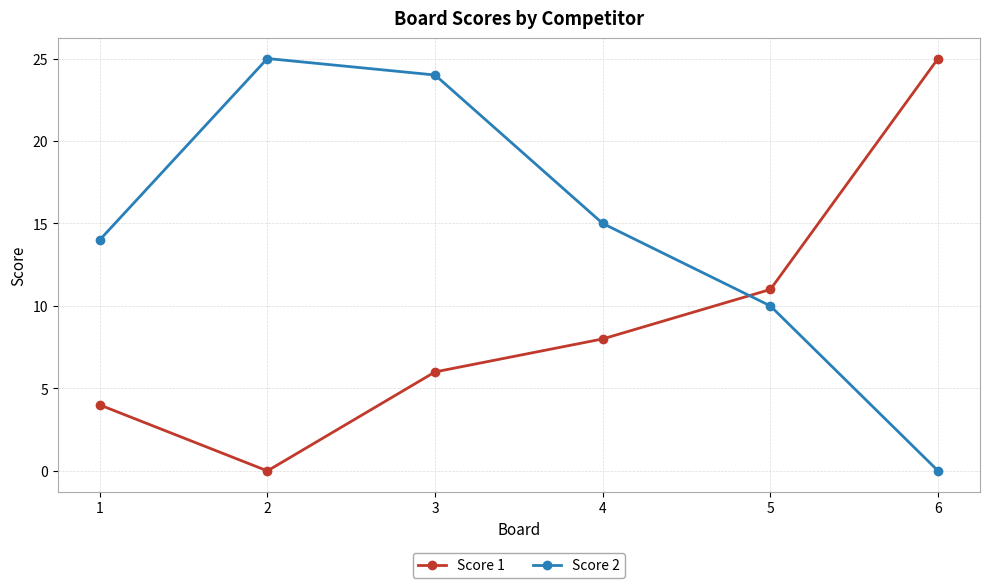

Reading left to right, list all the values displayed in this chart.

Score 1: 4	0	6	8	11	25
Score 2: 14	25	24	15	10	0